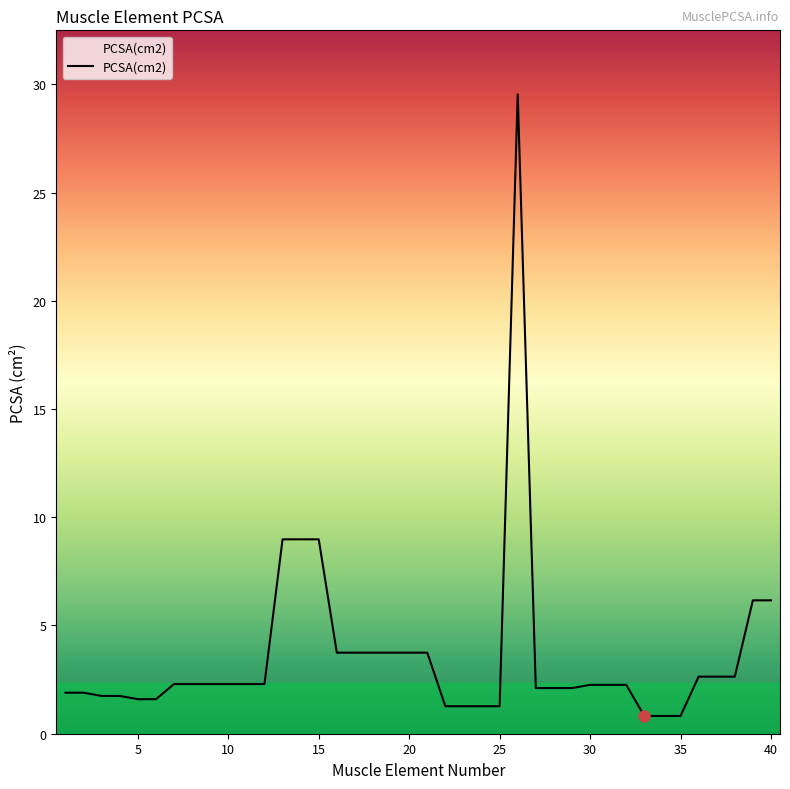

What is the maximum value shown in the chart?

29.5